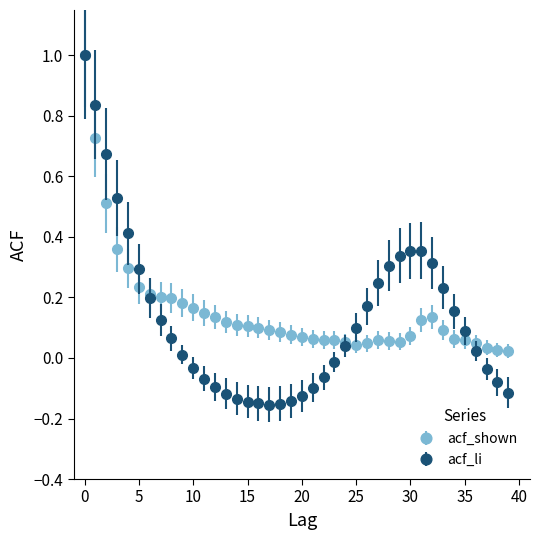

What are all the series names shown in the legend?

acf_shown, acf_li